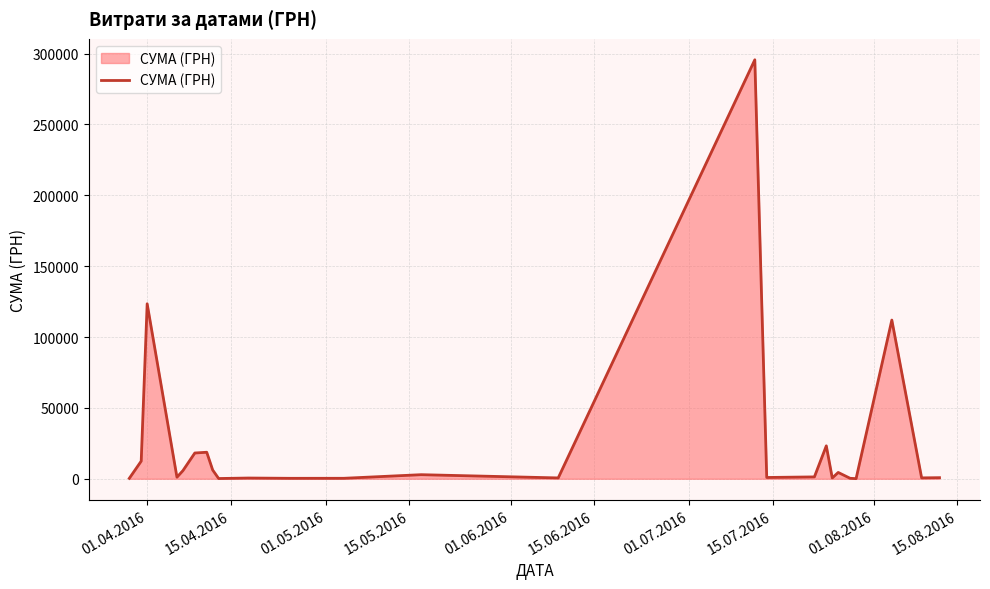

What is the difference between the maximum and minimum values?

295540.8